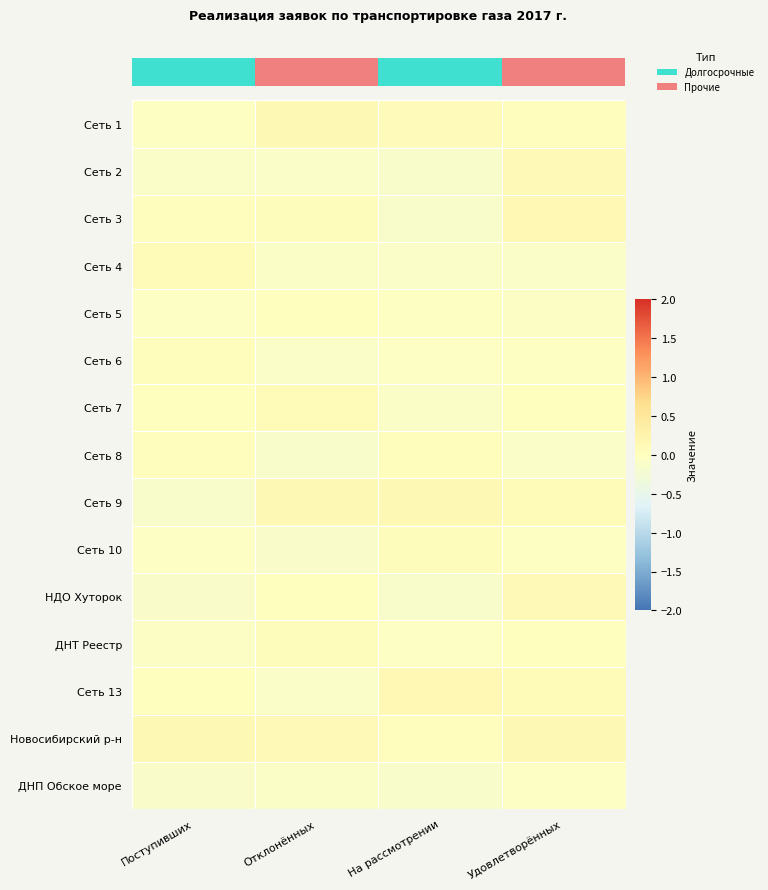

Between Удовлетворённых and Поступивших, which is larger?

Удовлетворённых